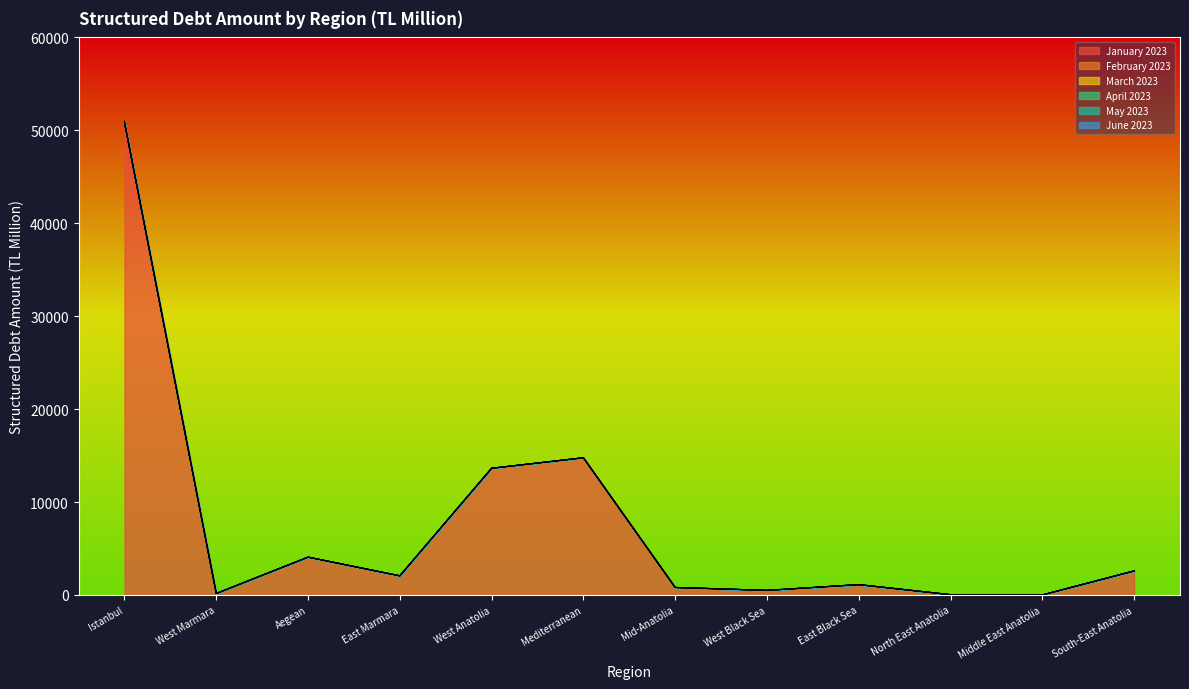

At how many categories does at least one series exceed 20076?

1